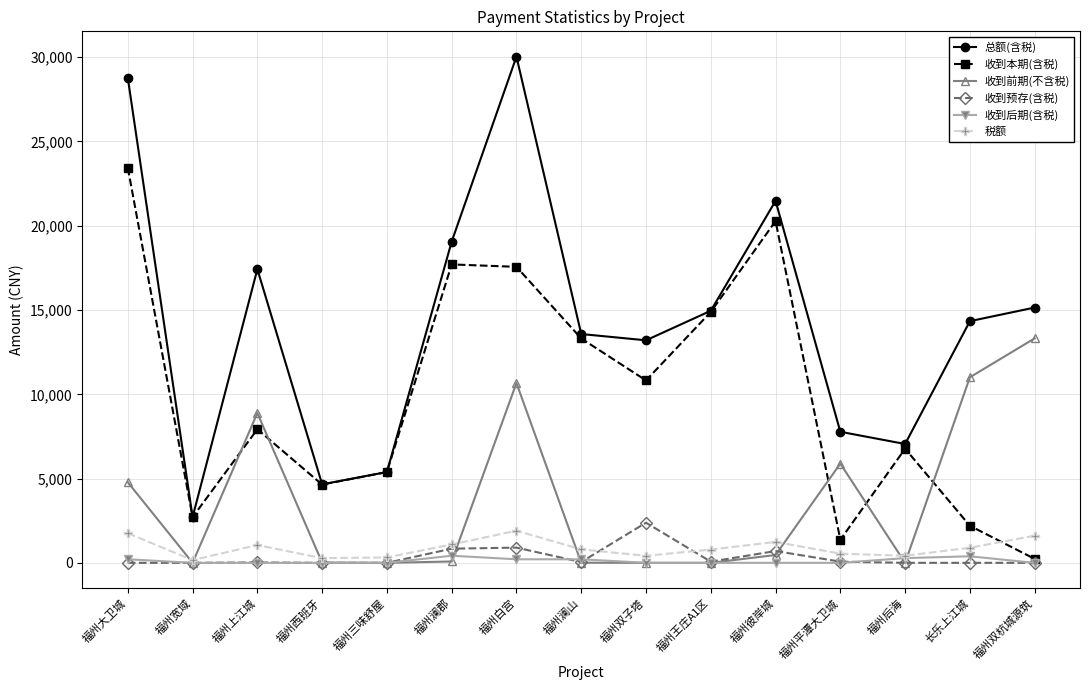

How many values in the 税额 series are below 798?

7